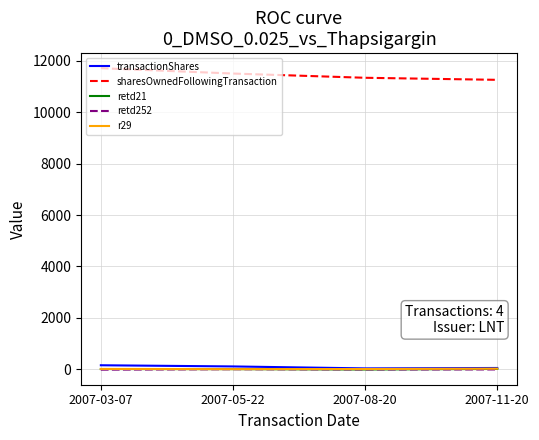

Is the value of r29 at 2007-11-20 greater than the value of sharesOwnedFollowingTransaction at 2007-03-07?

No